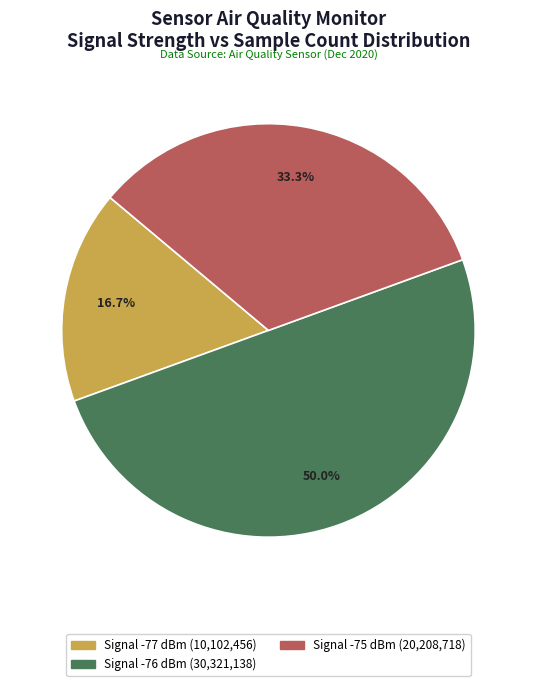

How many slices are in this pie chart?

3